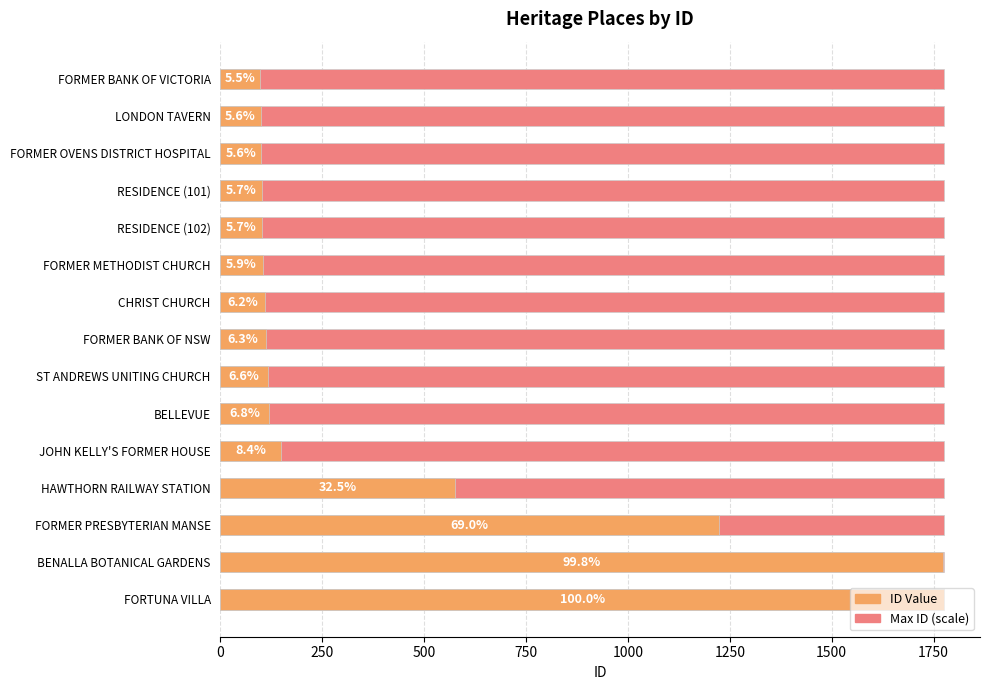

List the series in order of their peak value, lowest first.

Max ID (scale), ID Value